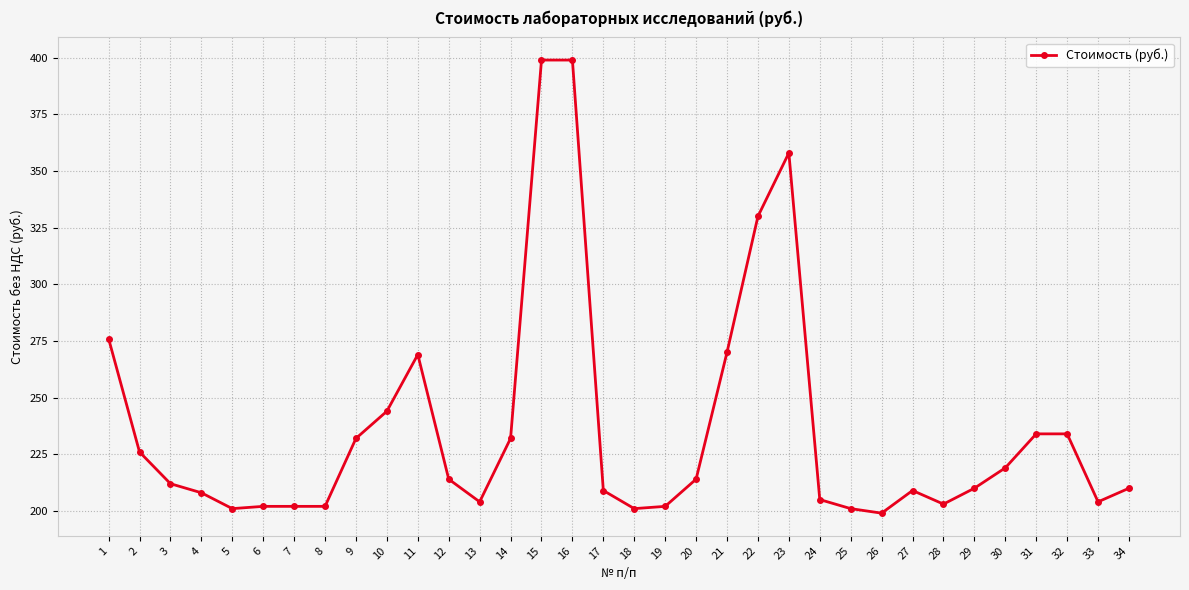

What is the smallest value displayed?

199